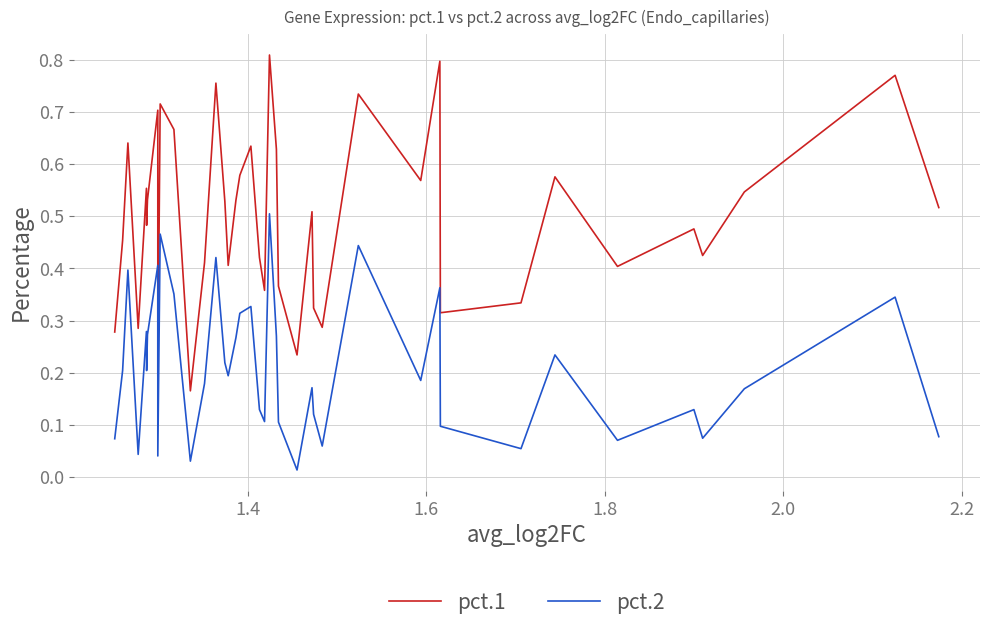

What is the minimum value for pct.1?

0.2